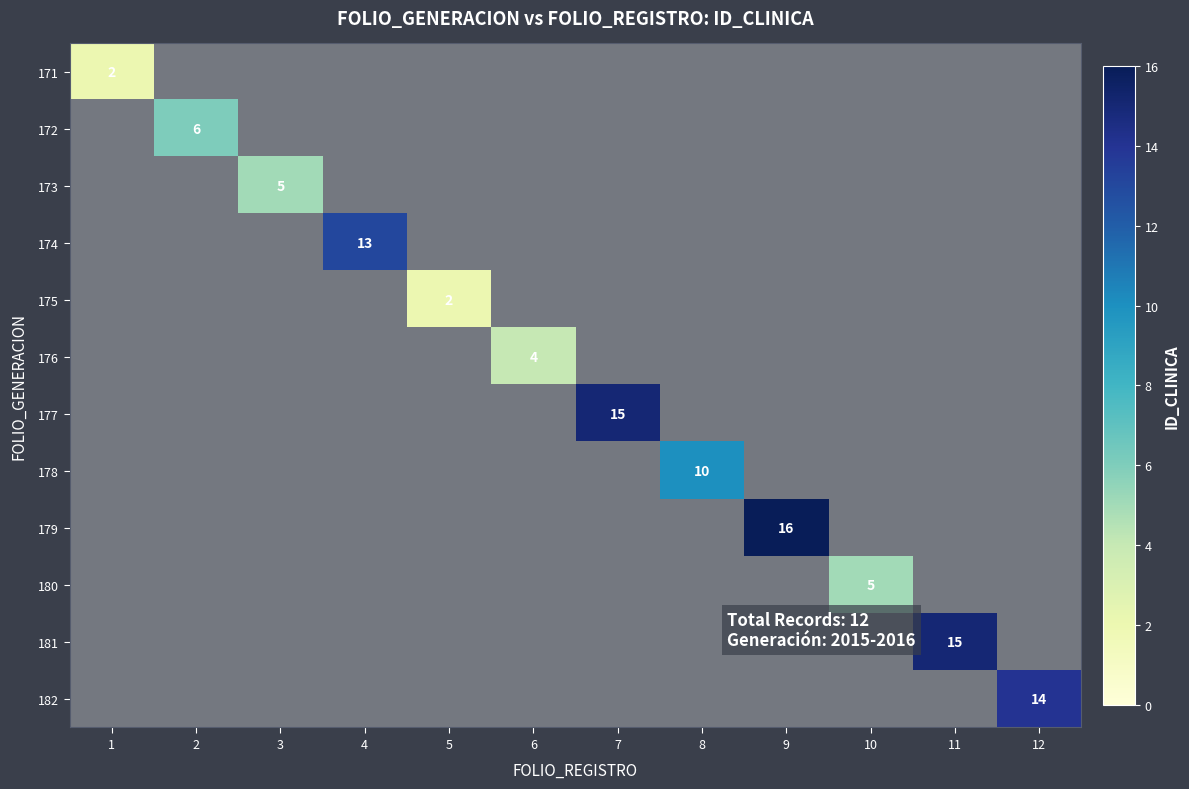

True or false: 171 has a value of 2 at 1.

True